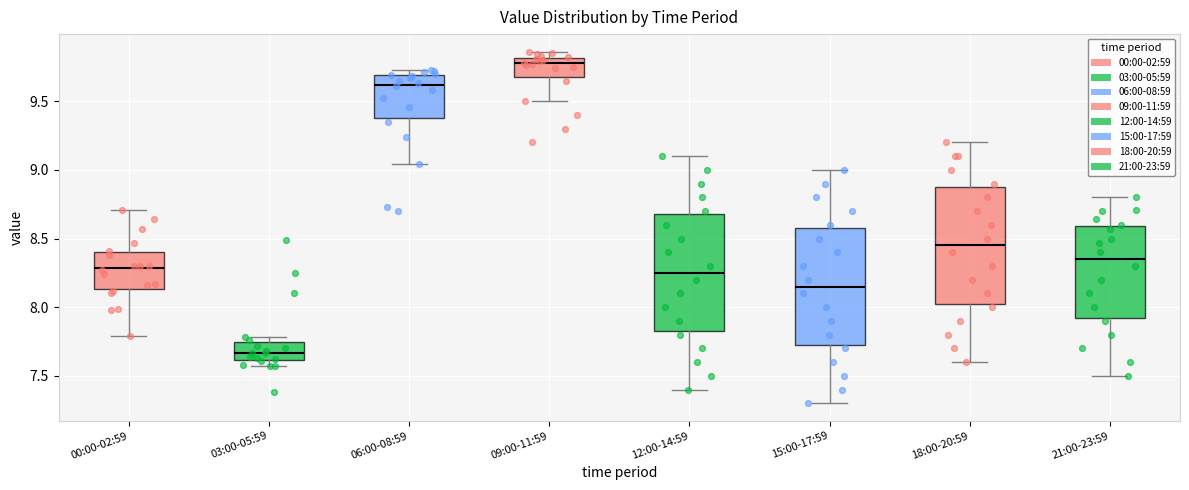

Which box has the highest median line?

09:00-11:59